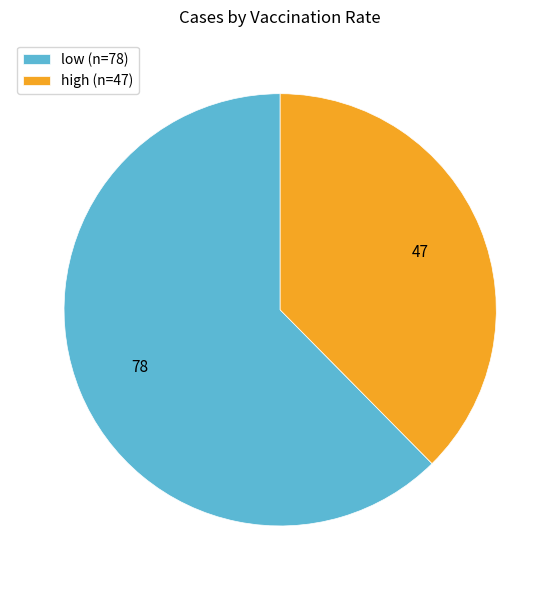

Does any single category account for the majority?

Yes